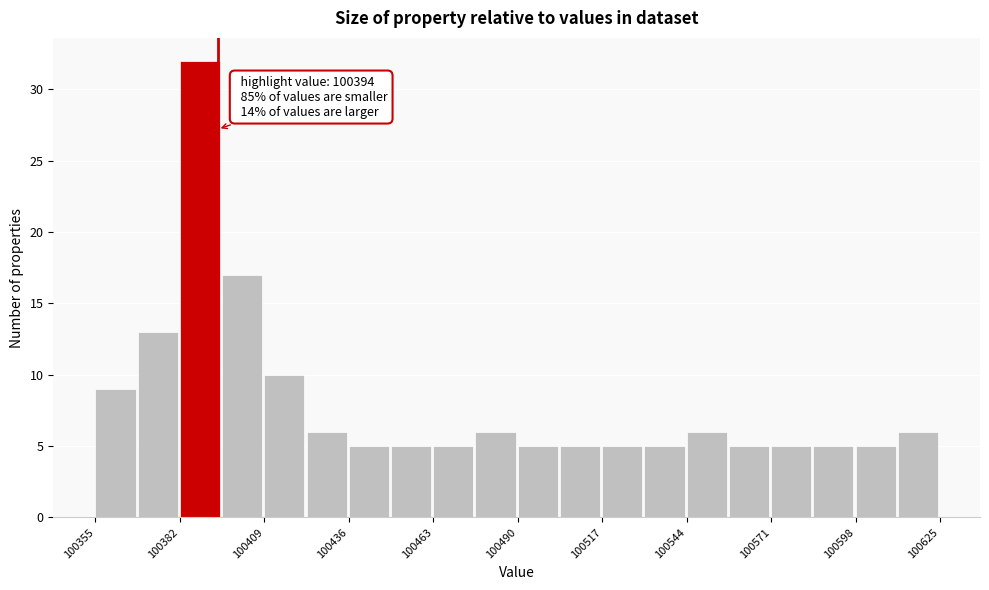

Read against the x-axis, roughly where is the centre of the tallest bar?

100390